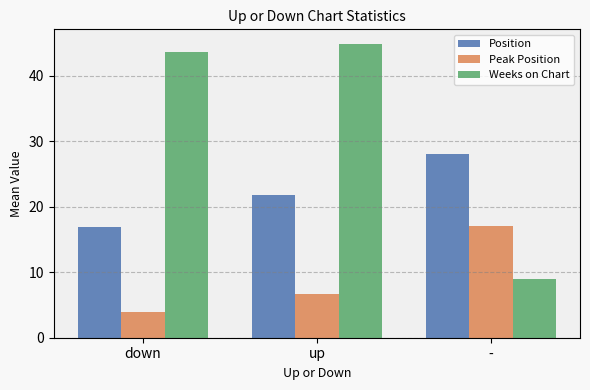

Count the number of categories in the chart.

3